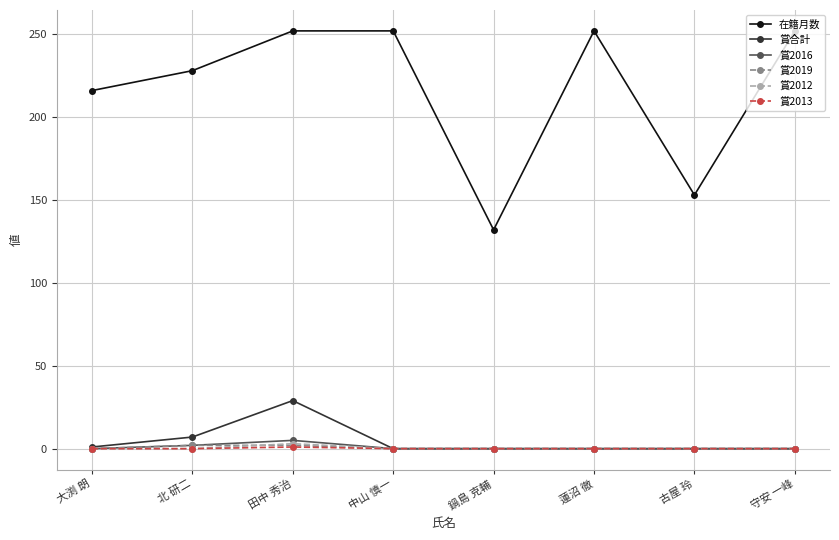

Which series changed the most between 中山 慎一 and 古屋 玲?

在籍月数